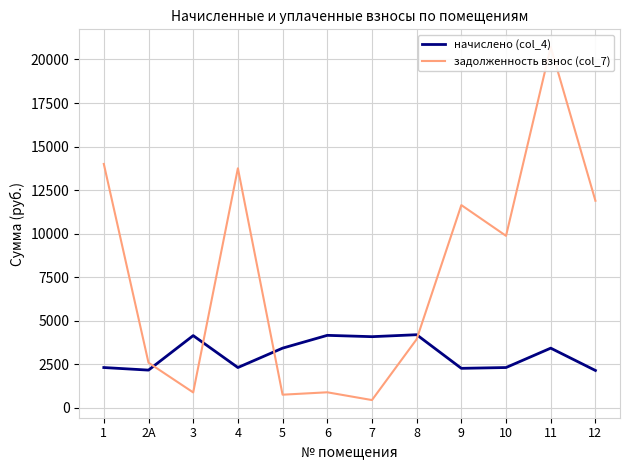

At how many categories does at least one series exceed 10389?

5